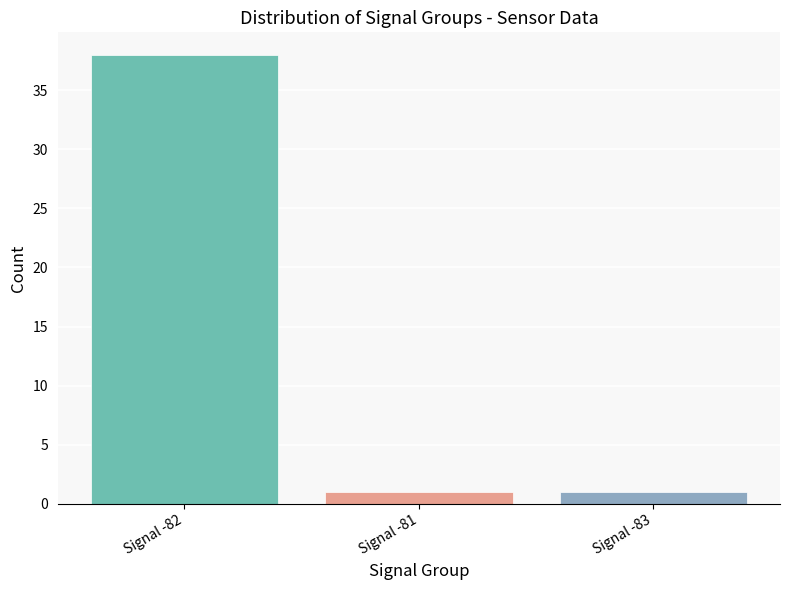

What is the maximum value shown in the chart?

38